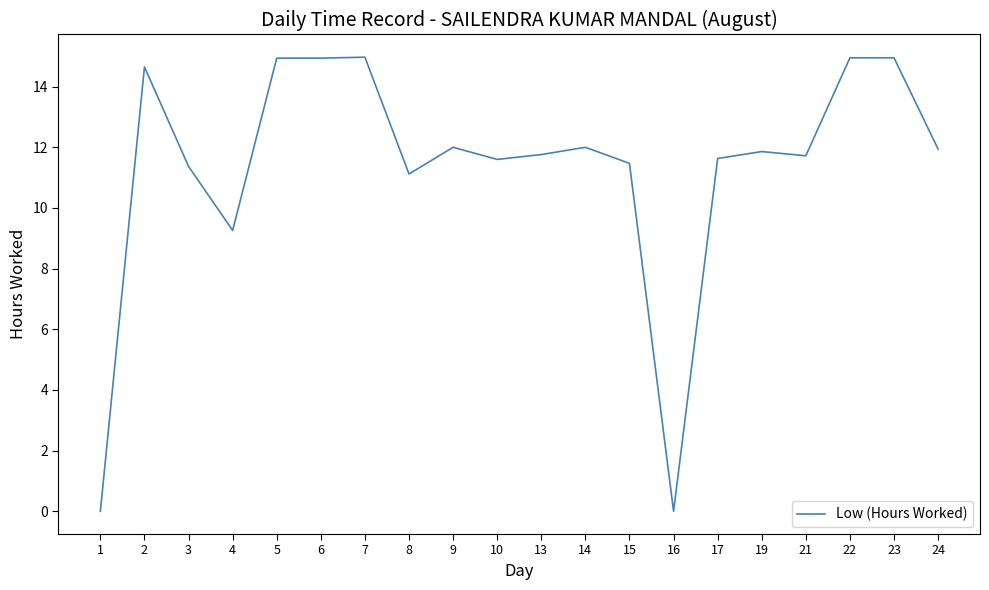

True or false: the data shows 14.9 at 22.

True